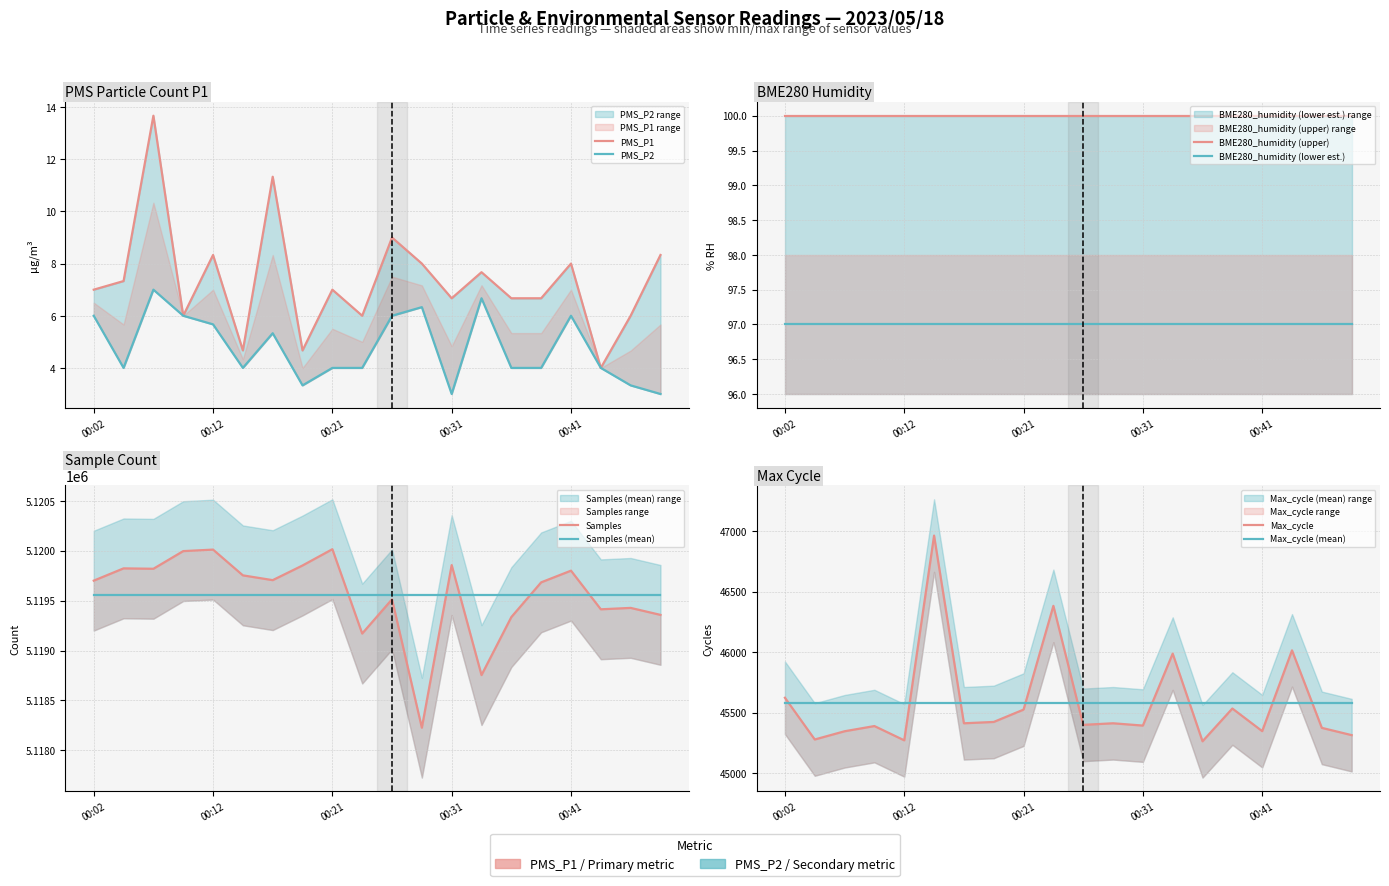

What is the sum of the PMS_P1 values at 00:38 and 00:14?

11.3